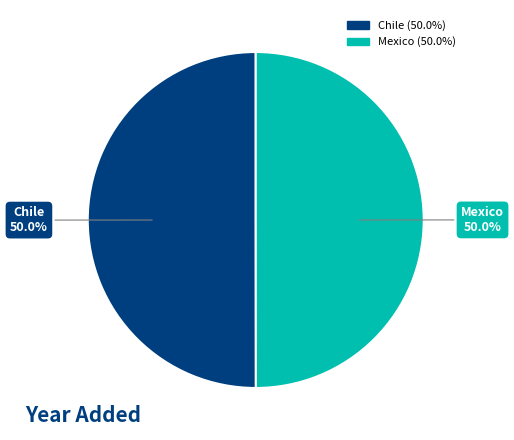

Combined, what portion of the pie is Chile and Mexico?

100.0%